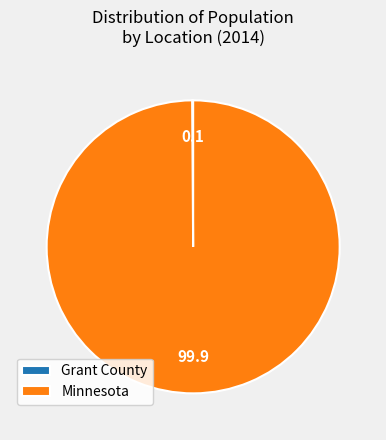

What is the largest slice in the pie chart?

Minnesota